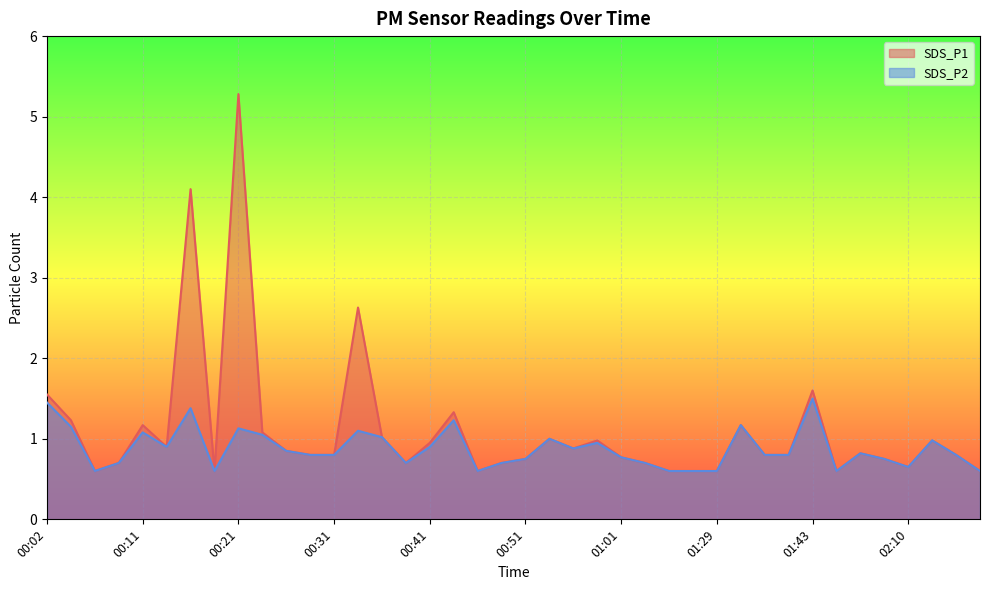

Reading left to right, what are all the values shown in this chart?

SDS_P1: 1.6	1.2	0.6	0.7	1.2	0.9	4.1	0.6	5.3	1.1	0.8	0.8	0.8	2.6	1.0	0.7	0.9	1.3	0.6	0.7	0.8	1.0	0.9	1.0	0.8	0.7	0.6	0.6	0.6	1.2	0.8	0.8	1.6	0.6	0.8	0.8	0.7	1.0	0.8	0.6
SDS_P2: 1.4	1.1	0.6	0.7	1.1	0.9	1.4	0.6	1.1	1.1	0.8	0.8	0.8	1.1	1.0	0.7	0.9	1.2	0.6	0.7	0.8	1.0	0.9	0.9	0.8	0.7	0.6	0.6	0.6	1.2	0.8	0.8	1.5	0.6	0.8	0.8	0.7	1.0	0.8	0.6